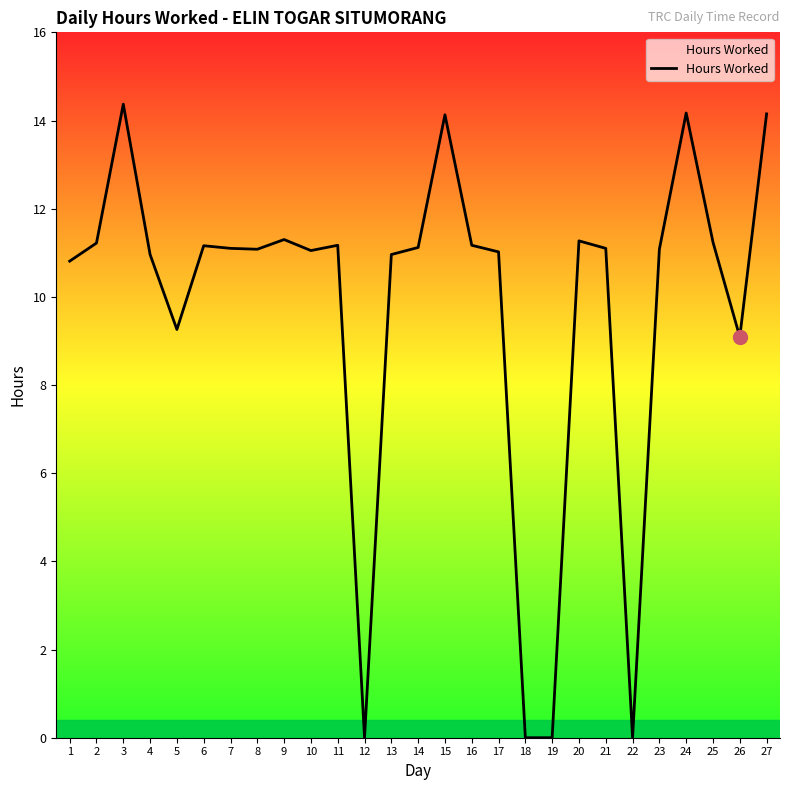

What is the difference between the maximum and minimum values?

14.4